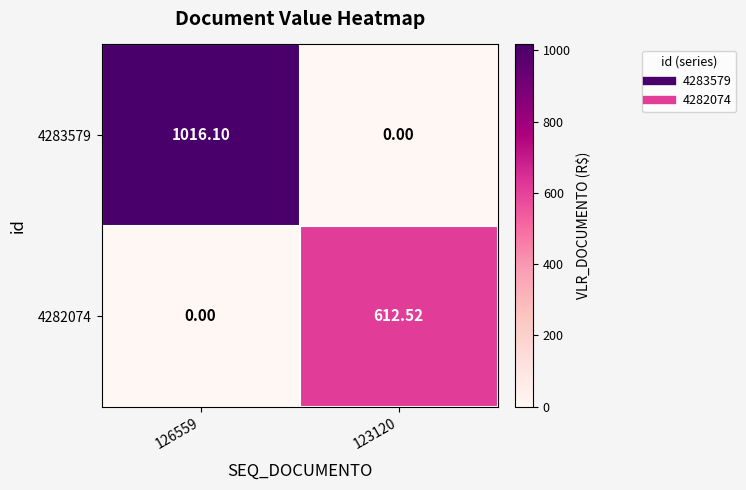

Reading left to right, what are all the values shown in this chart?

4283579: 126559=1016.1	123120=0.0
4282074: 126559=0.0	123120=612.5